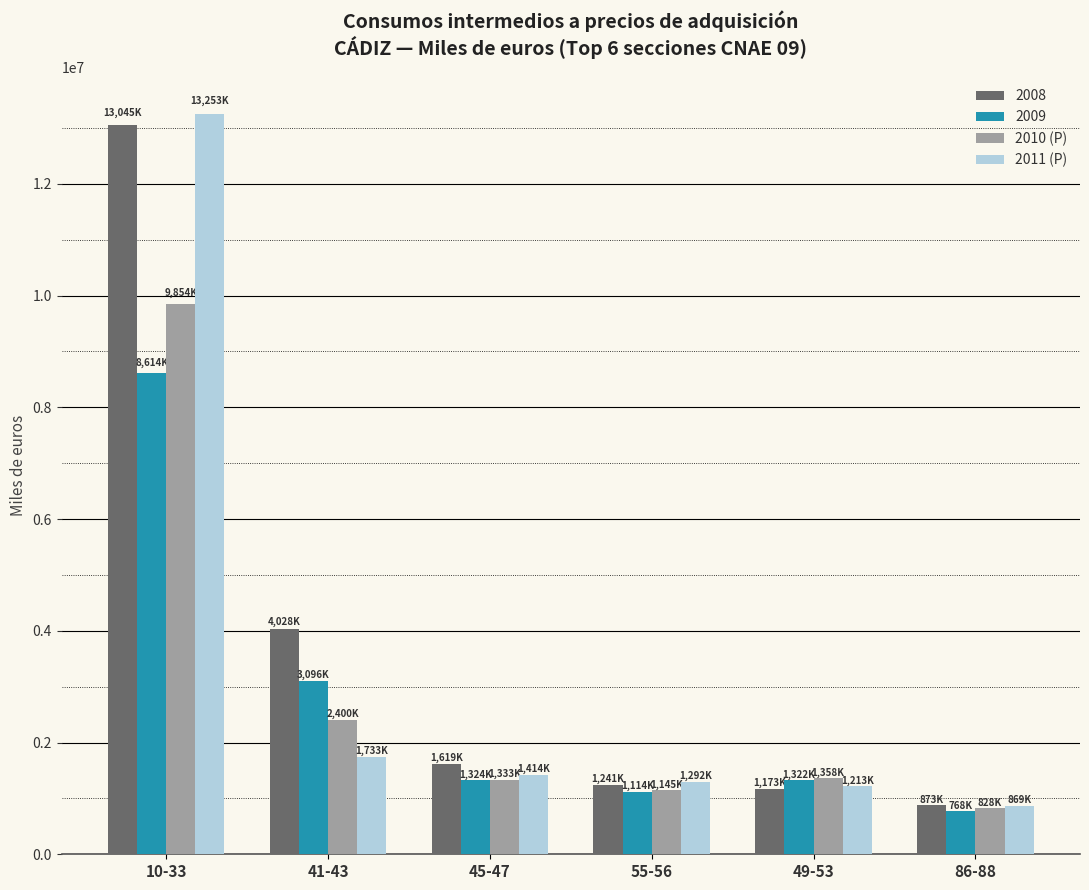

Which label corresponds to the largest value in the chart?

10-33